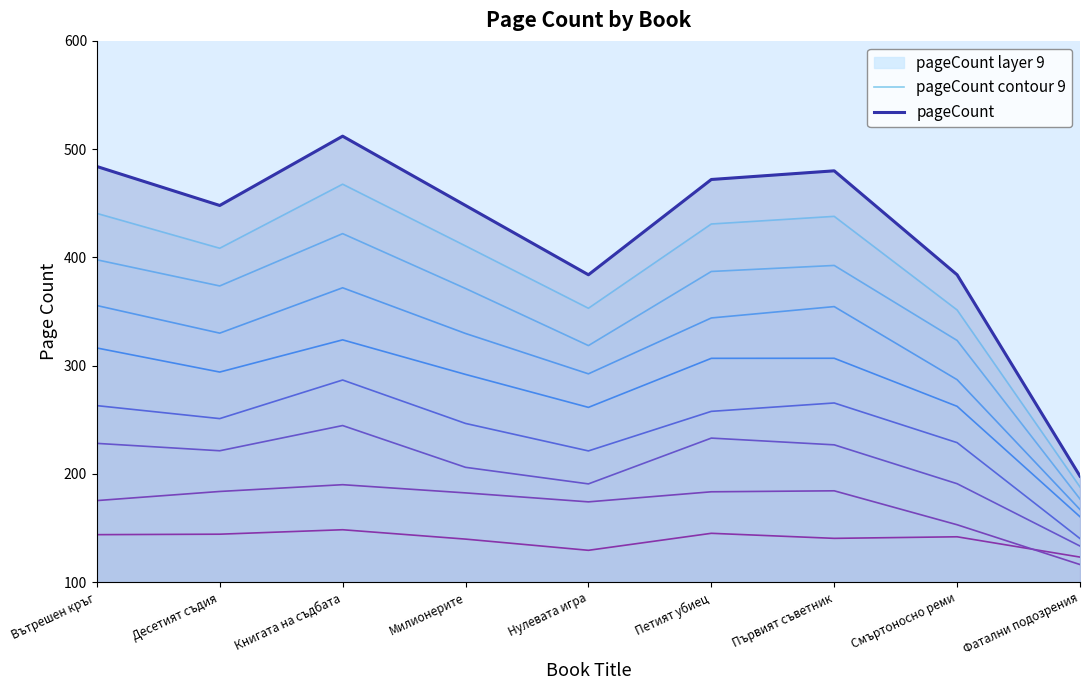

Does the chart have visible grid lines?

No